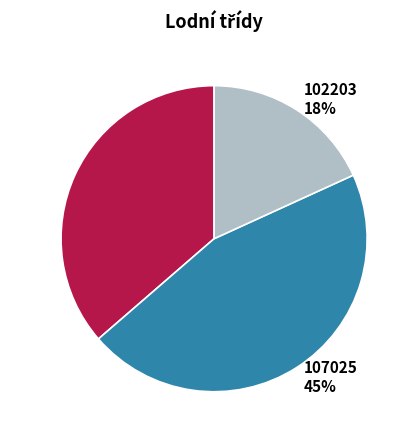

Combined, do 107025 and 102203 account for over 50%?

Yes